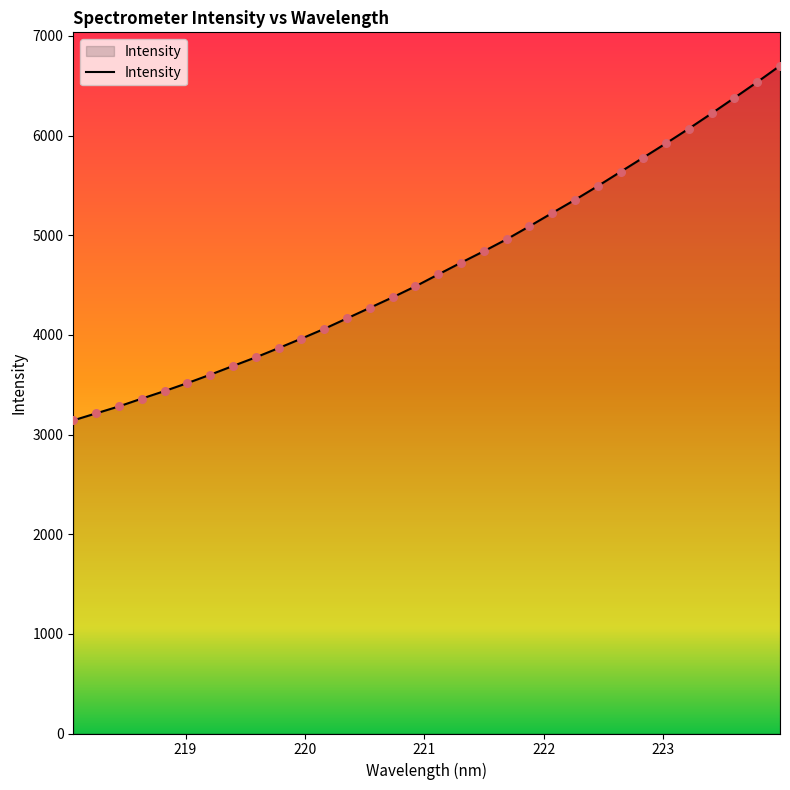

What is the difference between the maximum and minimum values?

3558.6